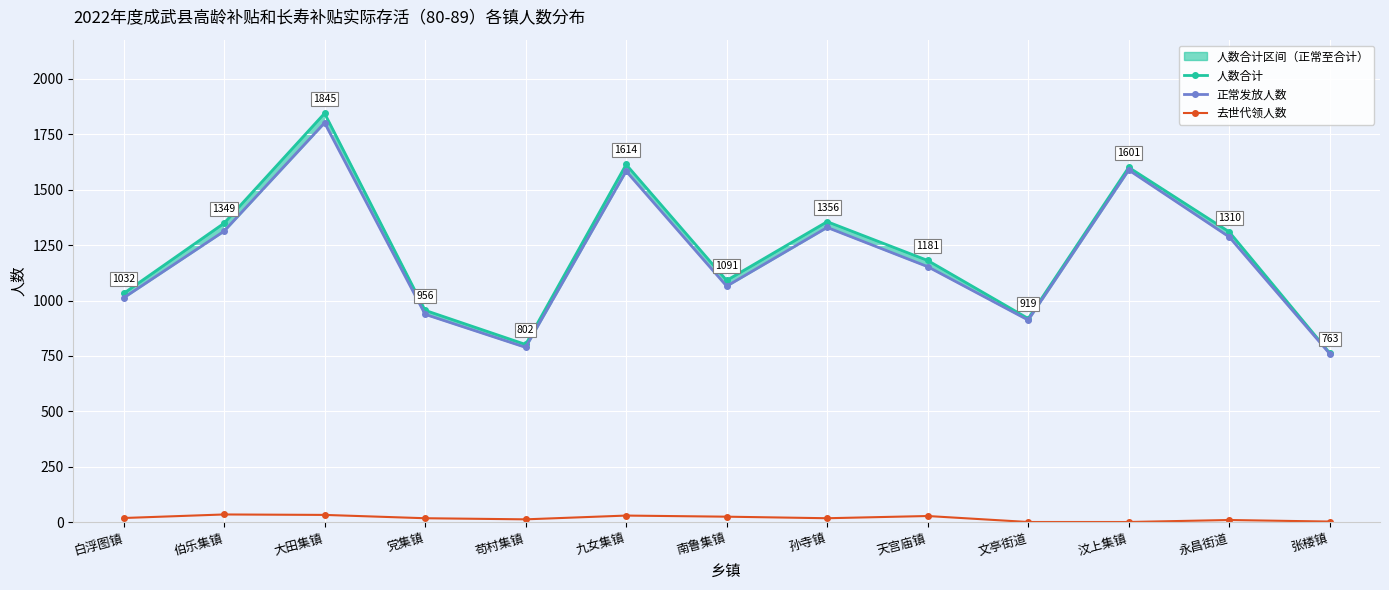

Which has a higher value, 永昌街道 or 白浮图镇?

永昌街道